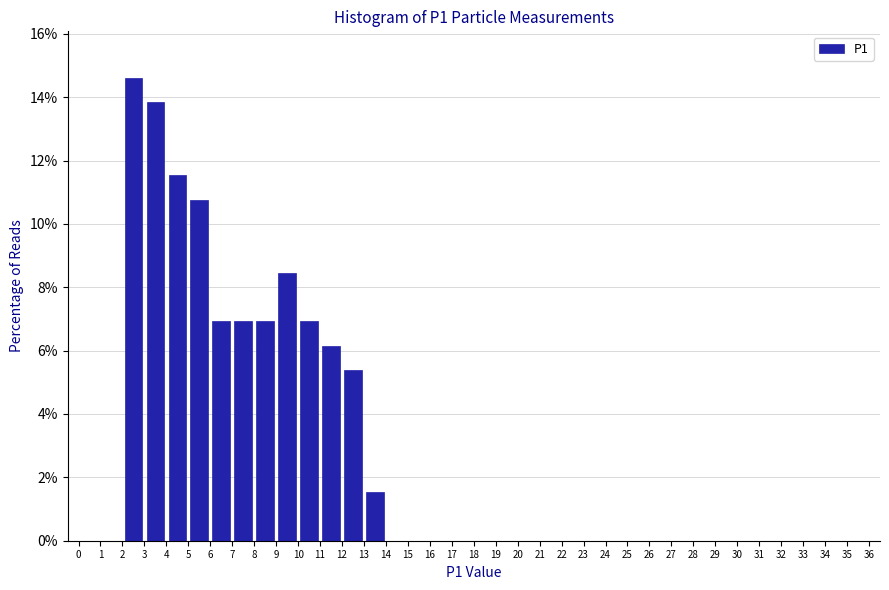

Which range on the x-axis has the tallest bar?

2 to 3